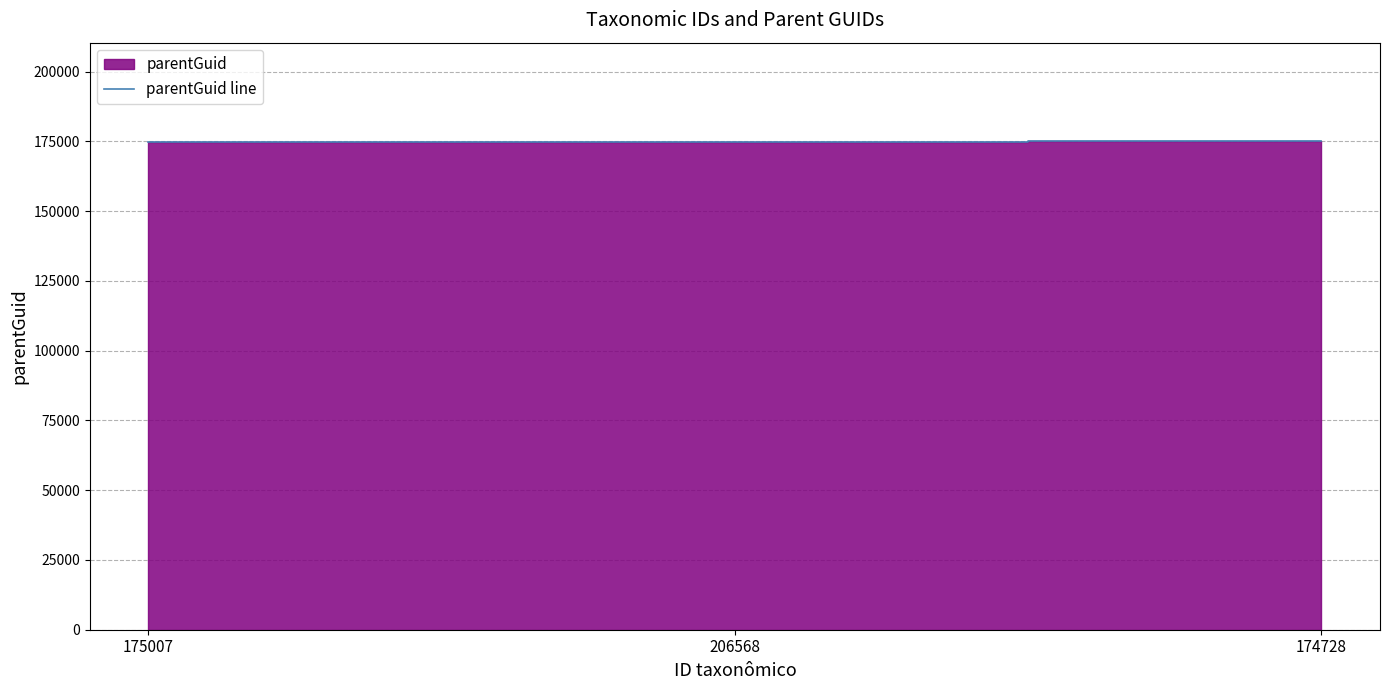

List the labels in order of value, largest first.

174728, 175007, 206568